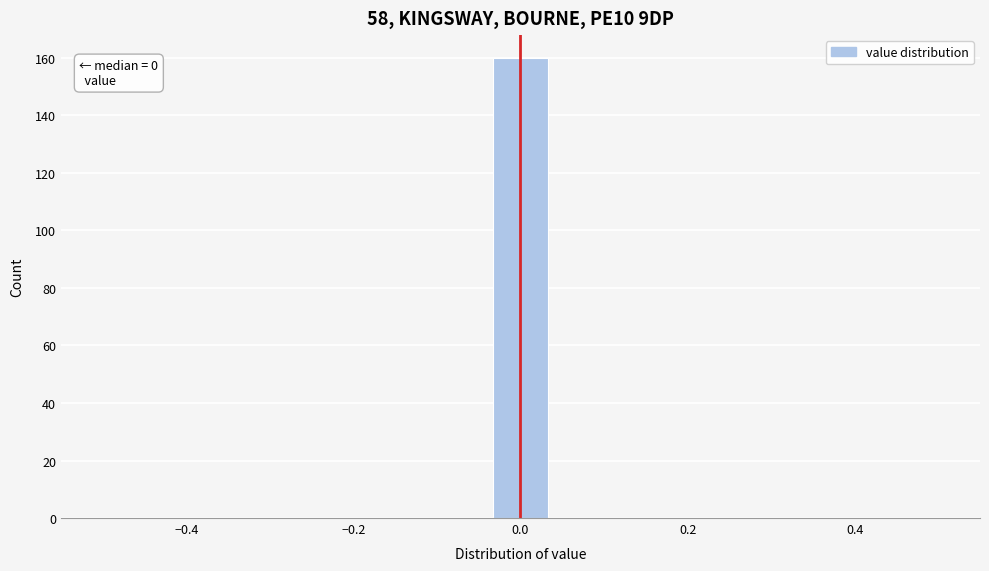

Around what value on the x-axis is the tallest bar? Give the approximate position of its centre, as read against the axis.

0.00